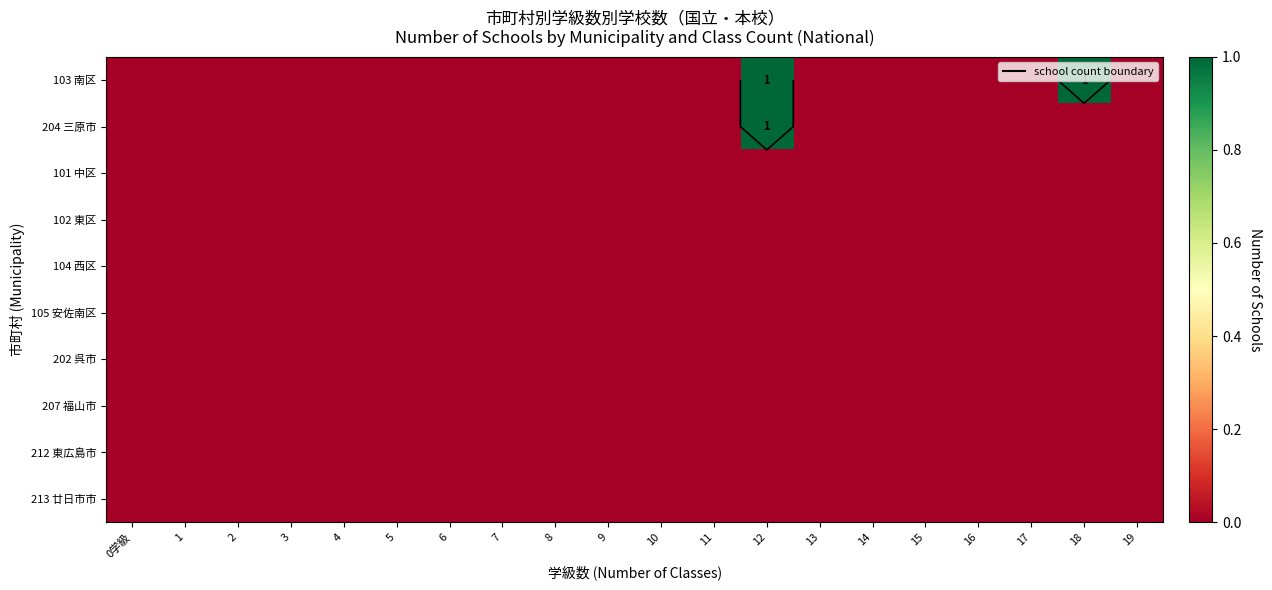

What is the difference between the maximum and minimum values in the 103 南区 series?

1